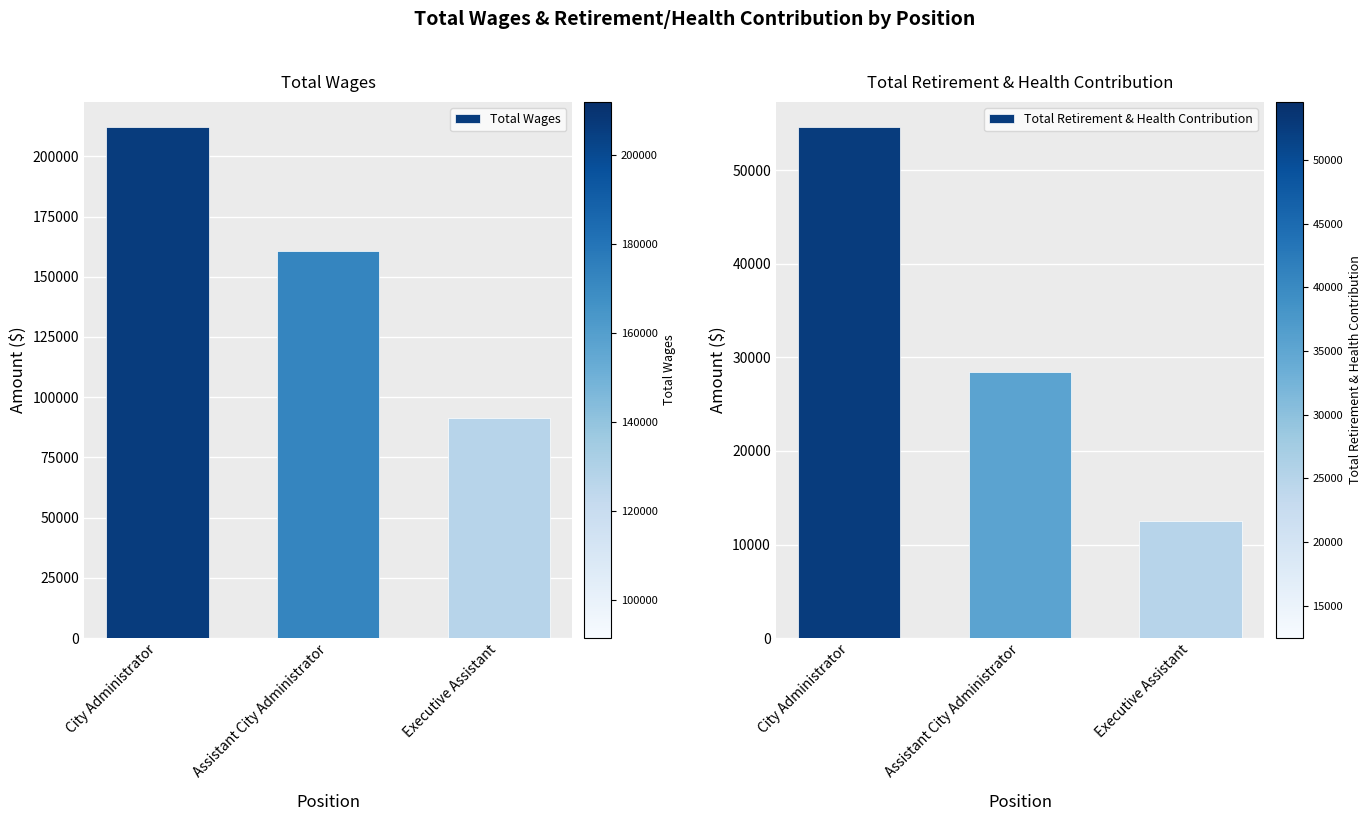

At which category does the chart reach its minimum across all series?

Executive Assistant